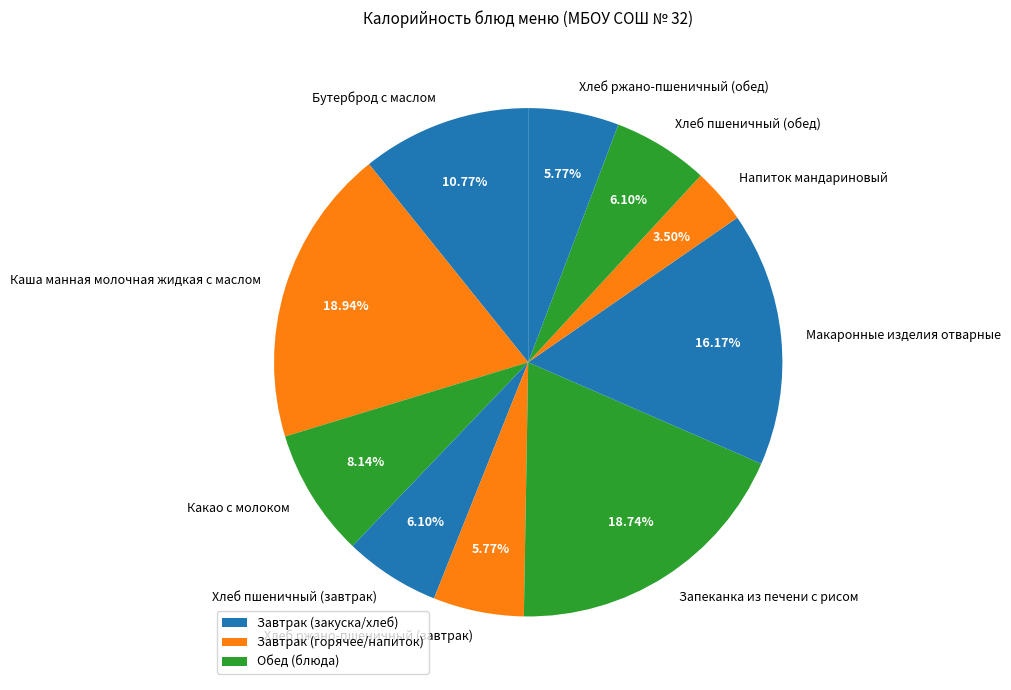

To the nearest percent, what is the average slice percentage?

10%